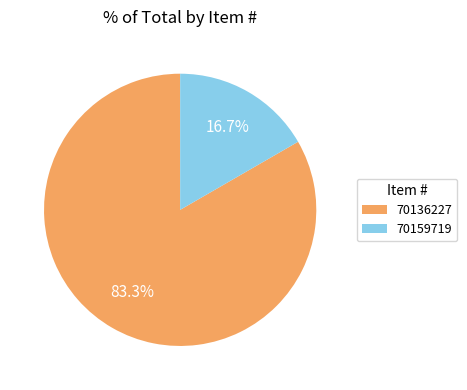

What percentage is the 70136227 slice, to the nearest percent?

83%